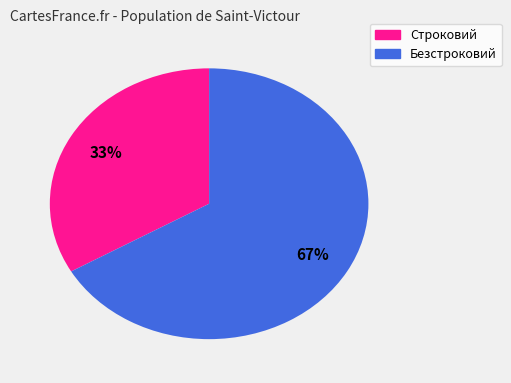

Rank the categories by value from highest to lowest.

Безстроковий, Строковий